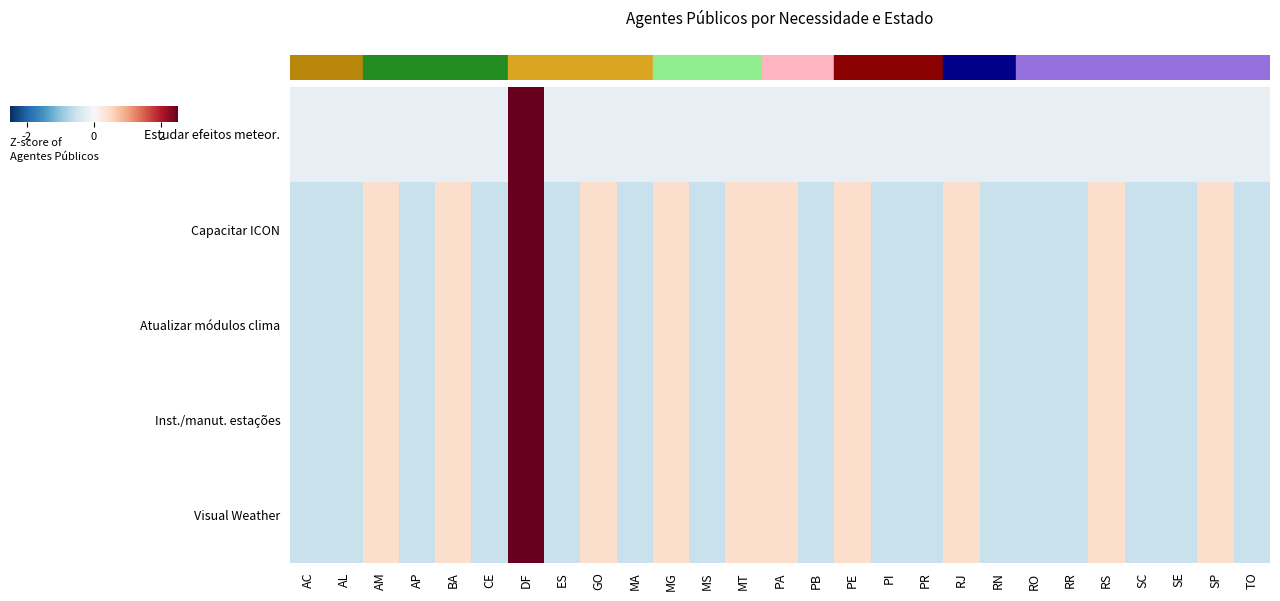

Which series has the largest range (max minus min)?

Estudar efeitos meteor.